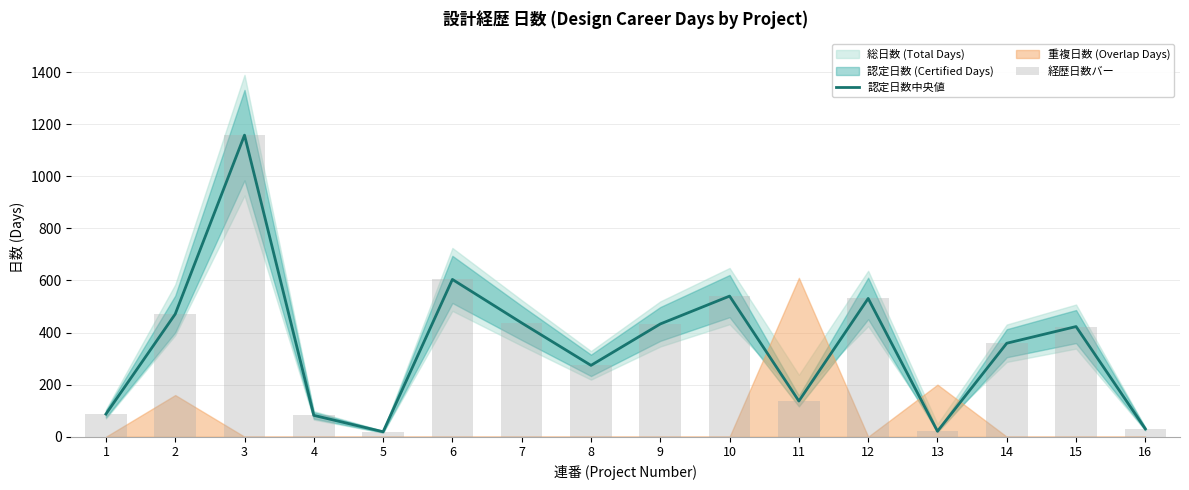

At which label does 経歴日数バー reach its peak?

3